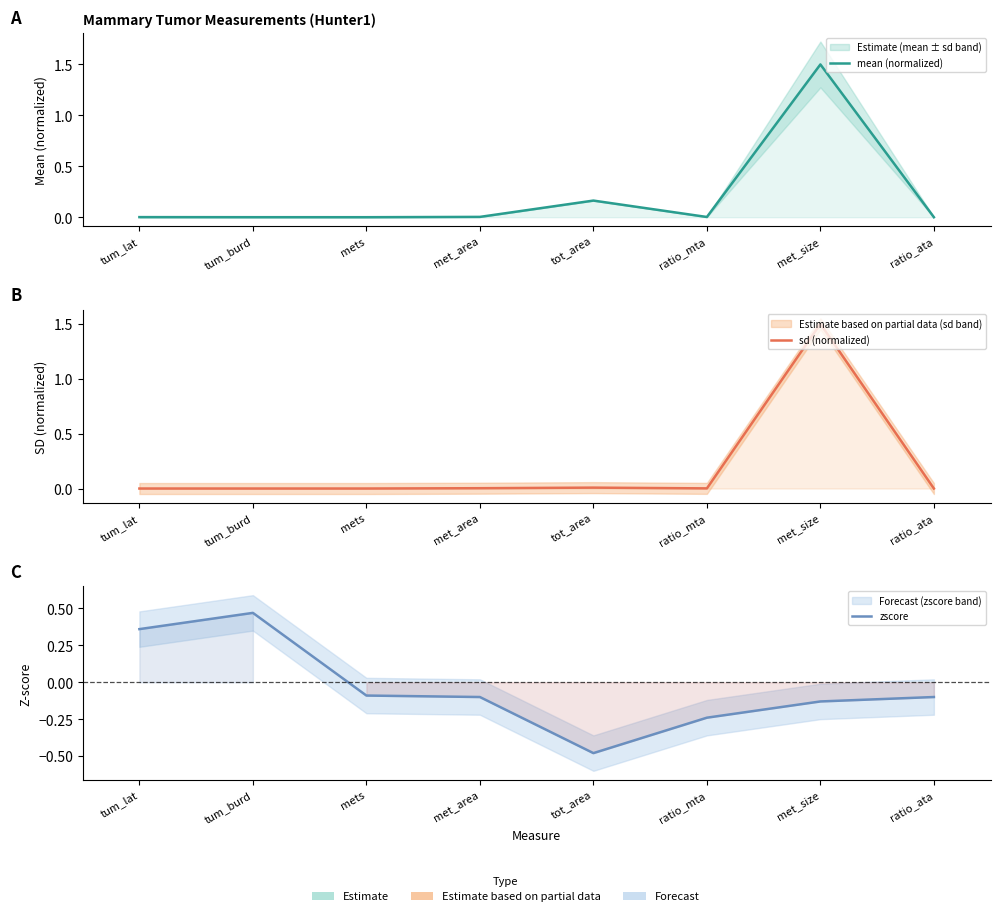

How many lines are shown in the chart?

3